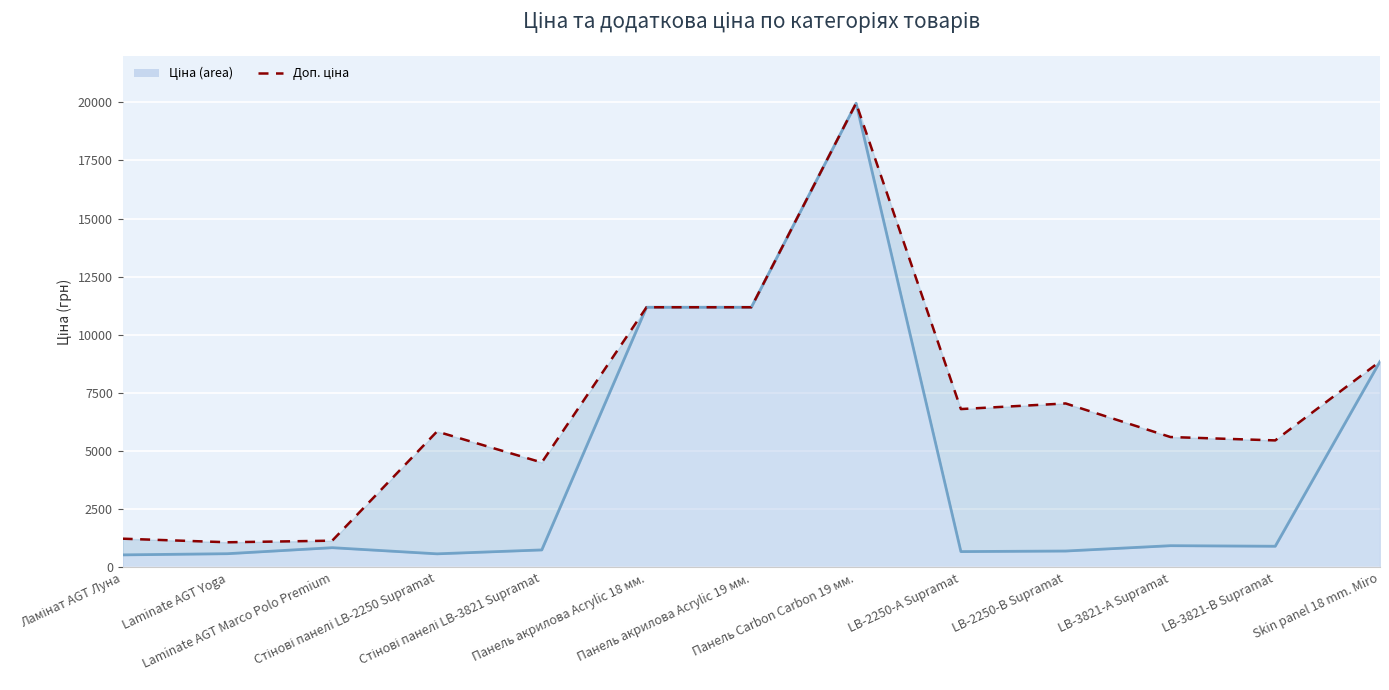

What is the label of the 11th point from the right?

Laminate AGT Marco Polo Premium